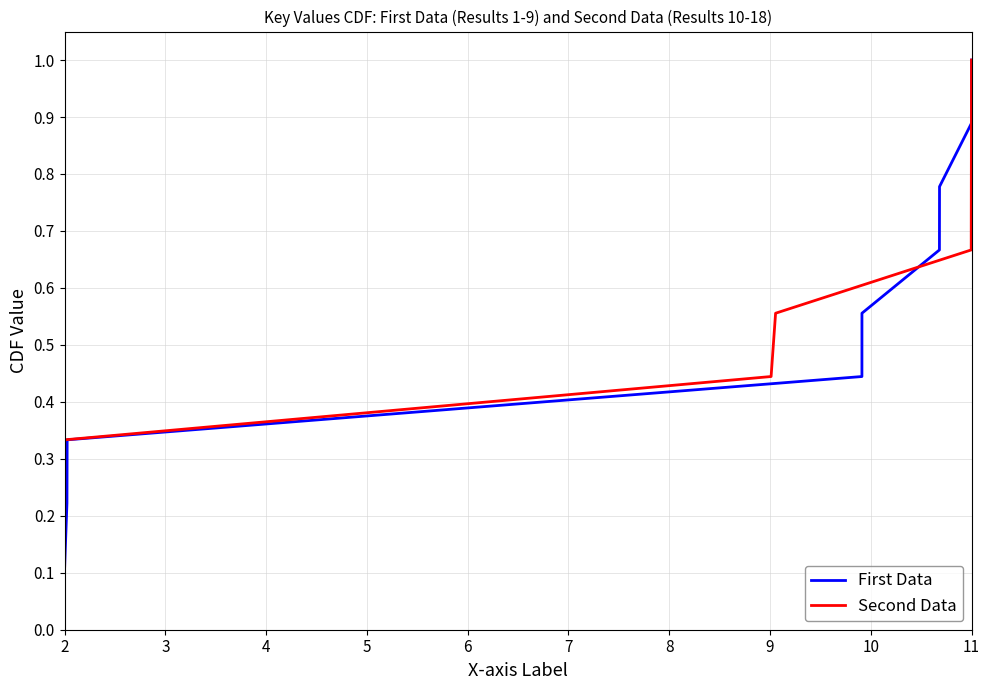

At which label does Second Data reach its minimum?

2